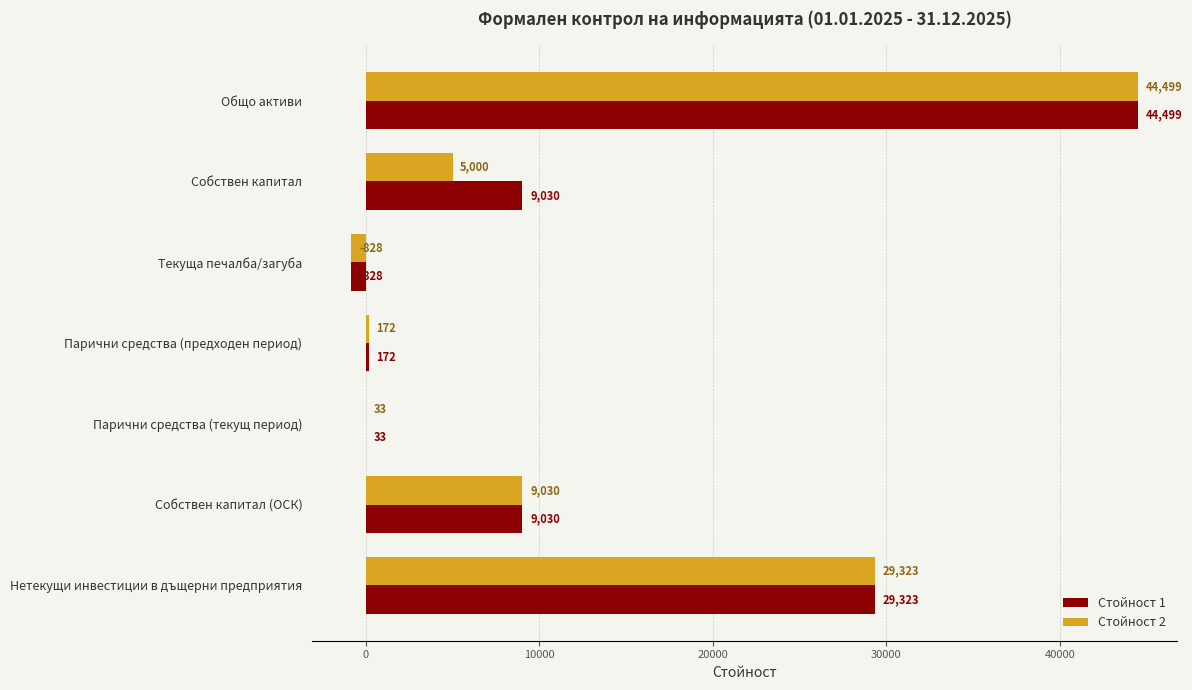

True or false: Стойност 2 has a value of -828 at Текуща печалба/загуба.

True